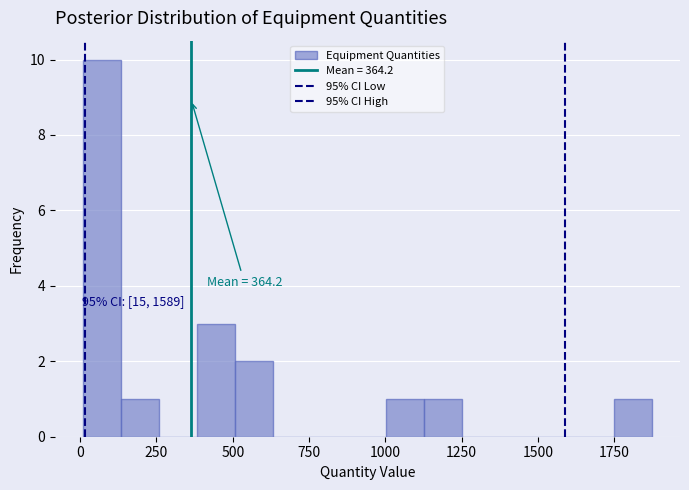

Around what value on the x-axis is the tallest bar? Give the approximate position of its centre, as read against the axis.

50